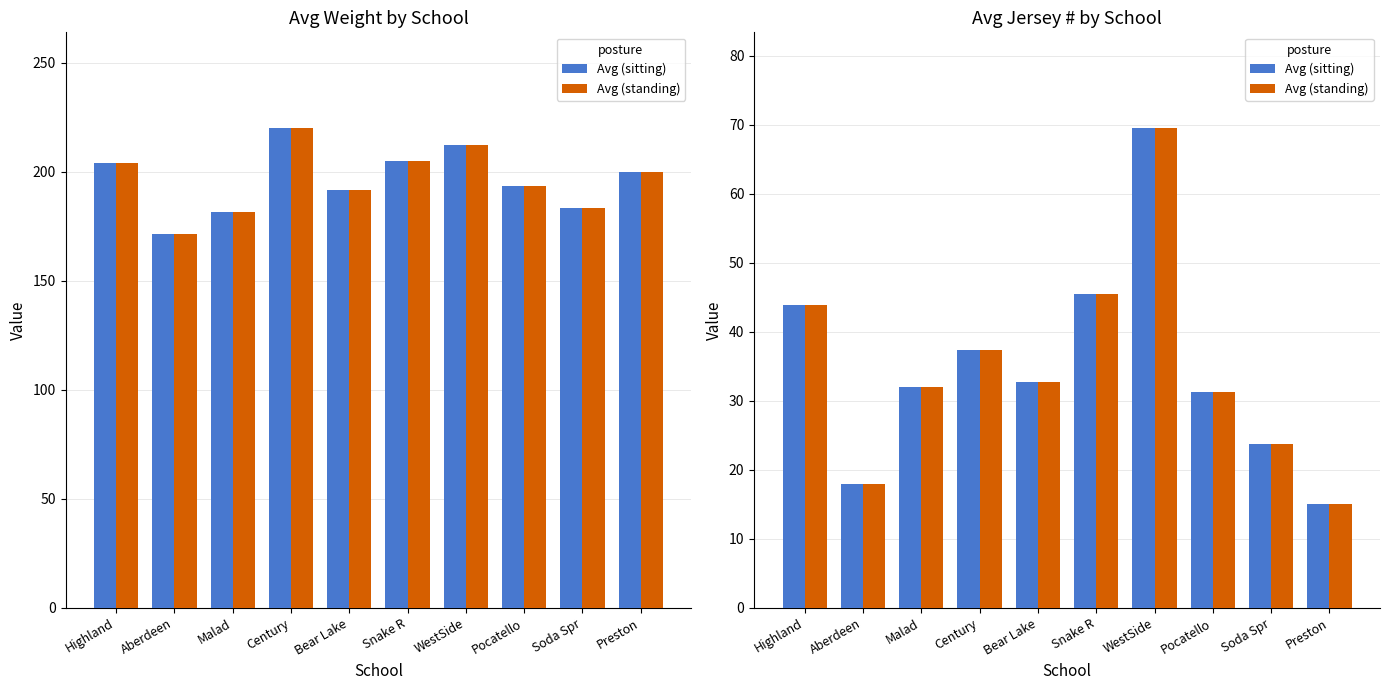

What is the highest value of the Avg (sitting) series?

69.5